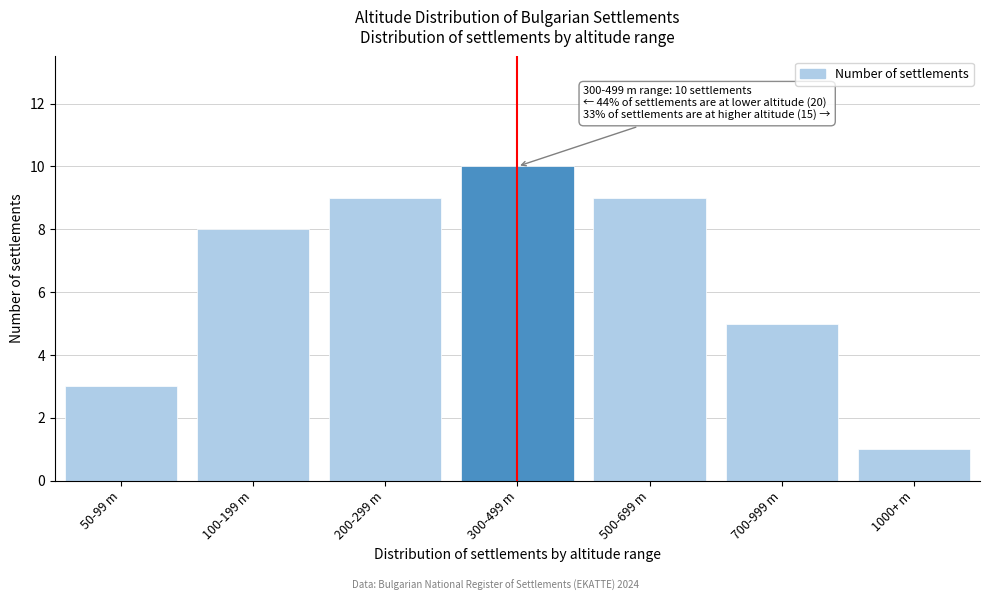

Reading left to right, transcribe all the data shown in this chart.

3	8	9	10	9	5	1